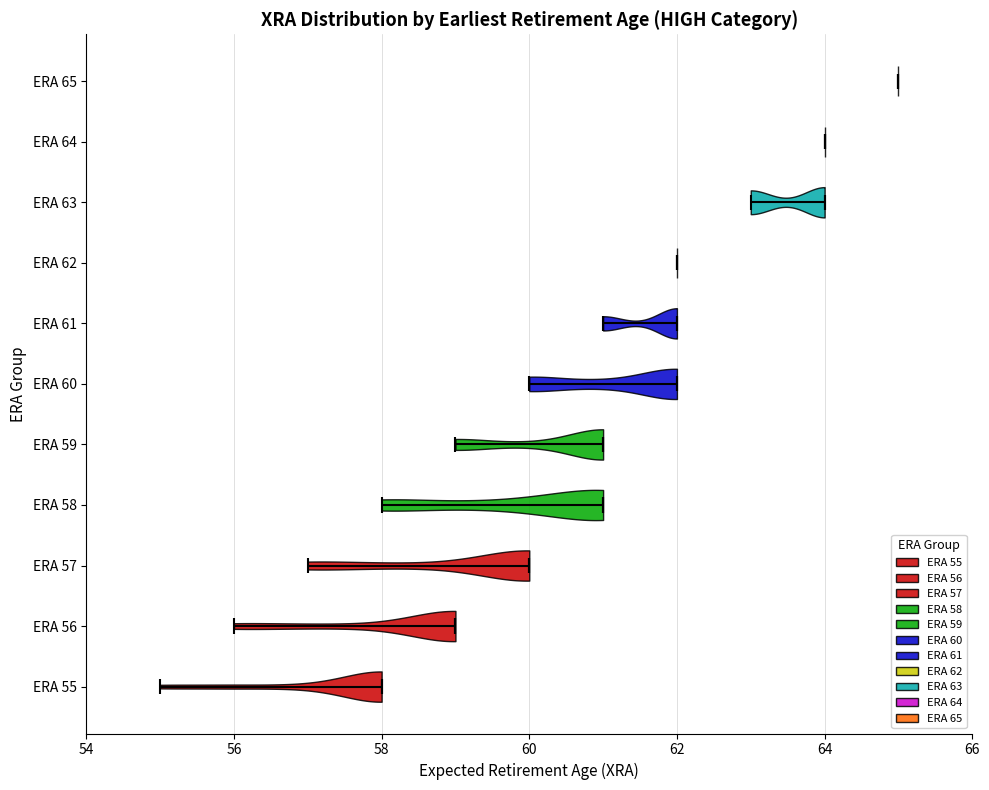

Reading bottom to top, read every violin against the x-axis: where its median line is, and the lowest and highest points it reaches. The values are not printed on the chart, so give them approximately, as read against the axis.

ERA 55: median line 58, lowest point 55, highest point 58
ERA 56: median line 59, lowest point 56, highest point 59
ERA 57: median line 60, lowest point 57, highest point 60
ERA 58: median line 61, lowest point 58, highest point 61
ERA 59: median line 61, lowest point 59, highest point 61
ERA 60: median line 62, lowest point 60, highest point 62
ERA 61: median line 62, lowest point 61, highest point 62
ERA 62: median line 62, lowest point 62, highest point 62
ERA 63: median line 64, lowest point 63, highest point 64
ERA 64: median line 64, lowest point 64, highest point 64
ERA 65: median line 65, lowest point 65, highest point 65